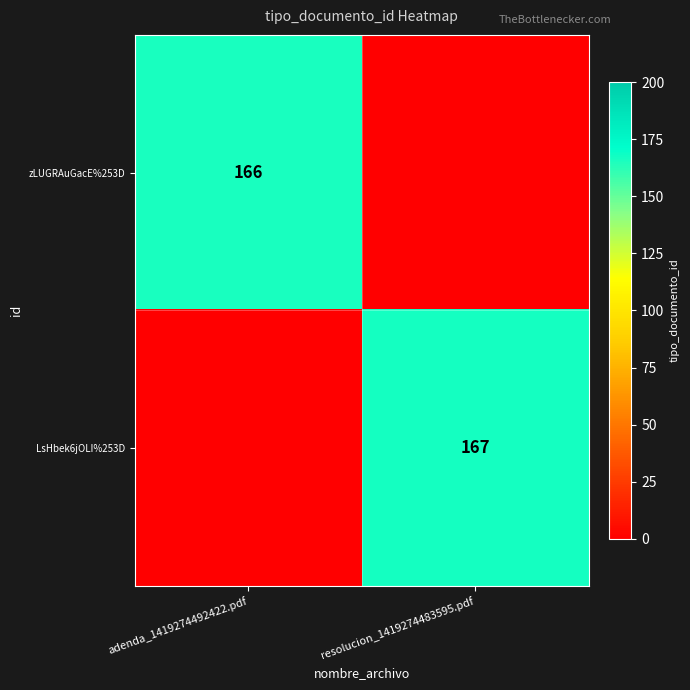

How many series are shown in this chart?

2